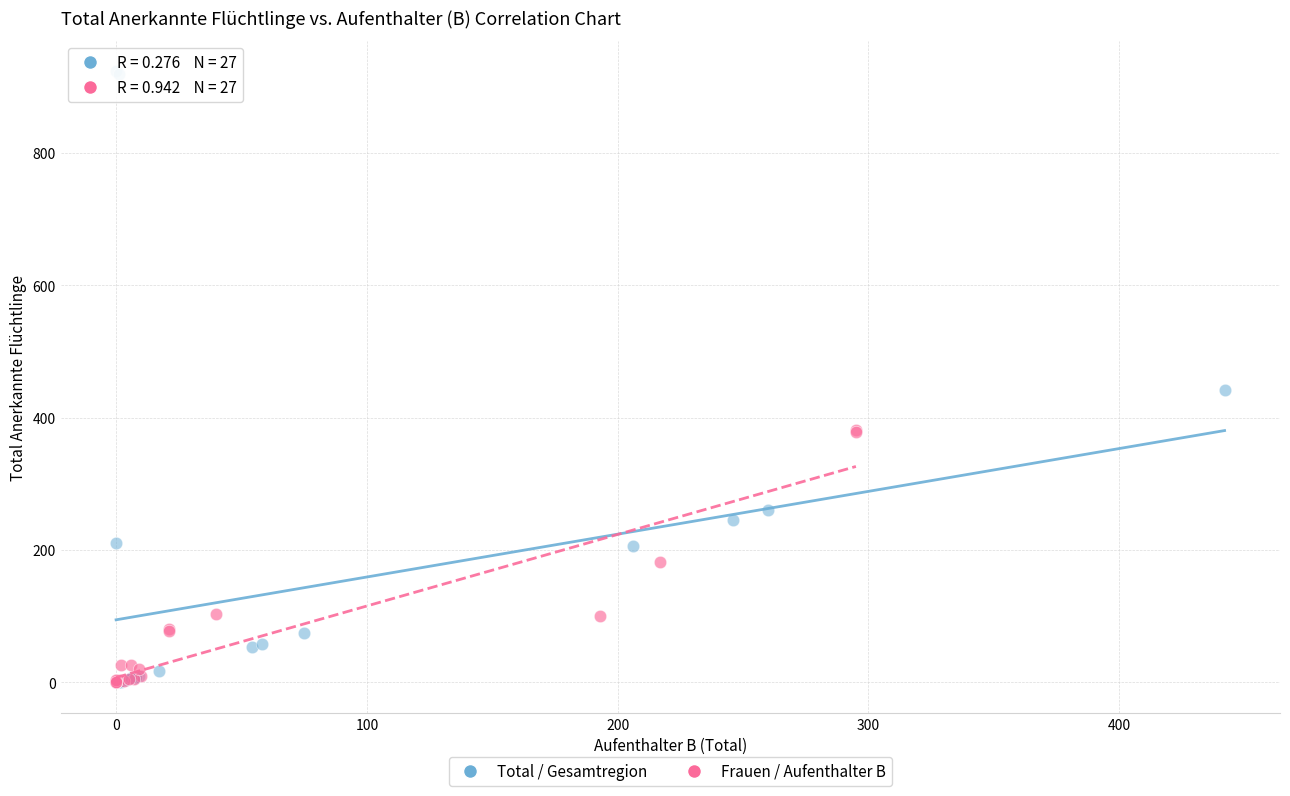

Which series contains the highest Y value?

Total / Gesamtregion